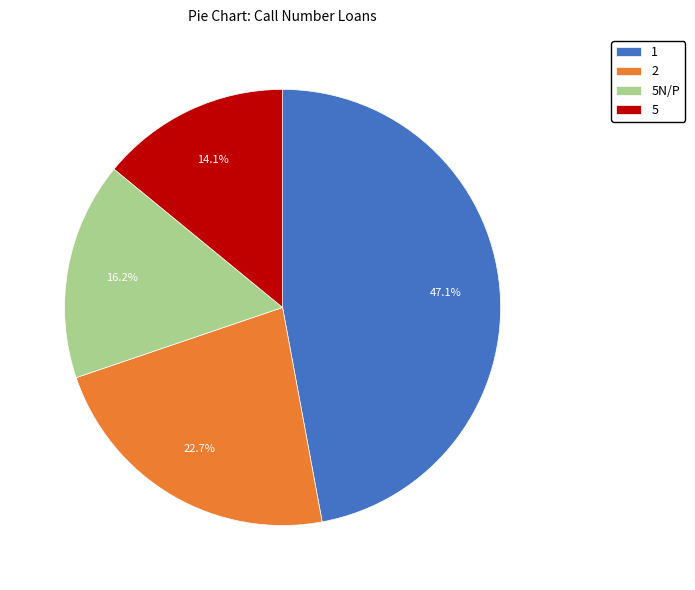

How many slices are in this pie chart?

4